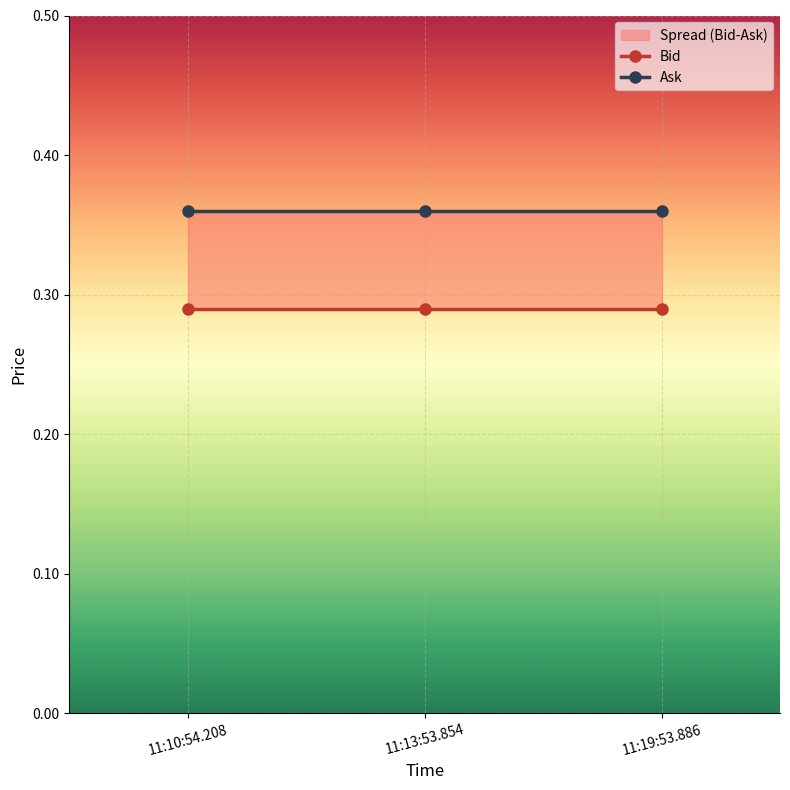

What is the difference between the highest and lowest values at 11:13:53.854?

0.1